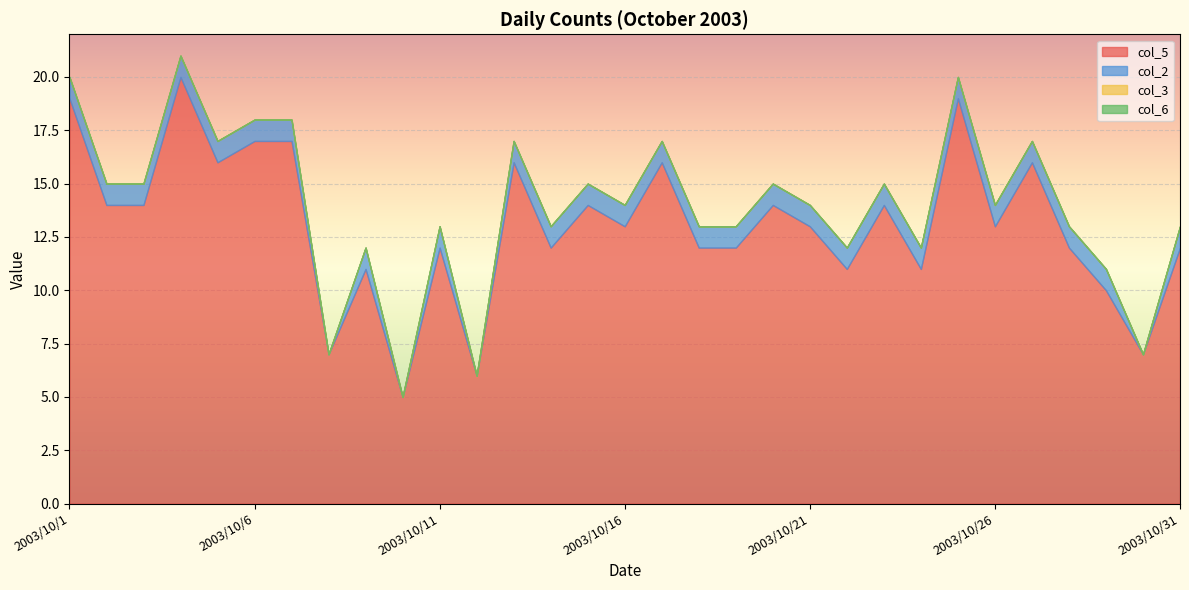

At which label does col_6 reach its peak?

2003/10/1